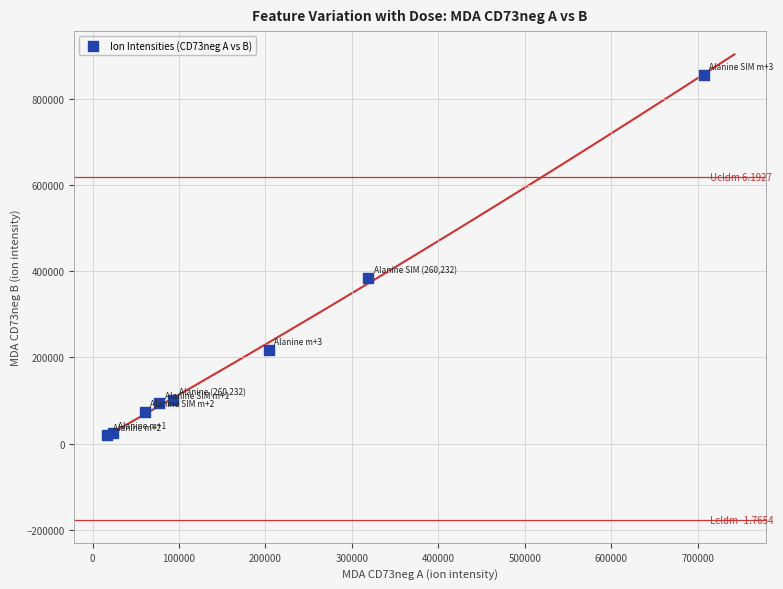

What Y value in the scatter plot is closest to 437978?

384422.1